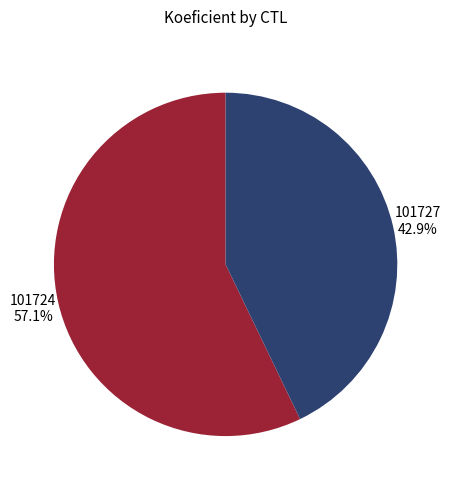

Which category accounts for the majority?

101724